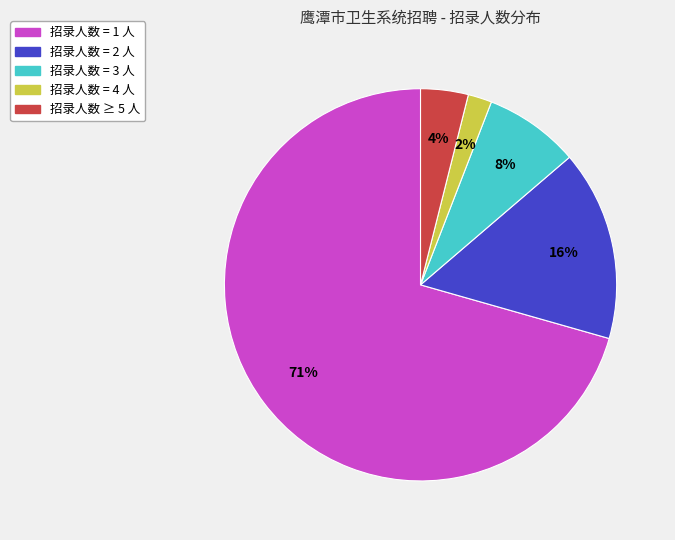

How many segments does this pie chart have?

5